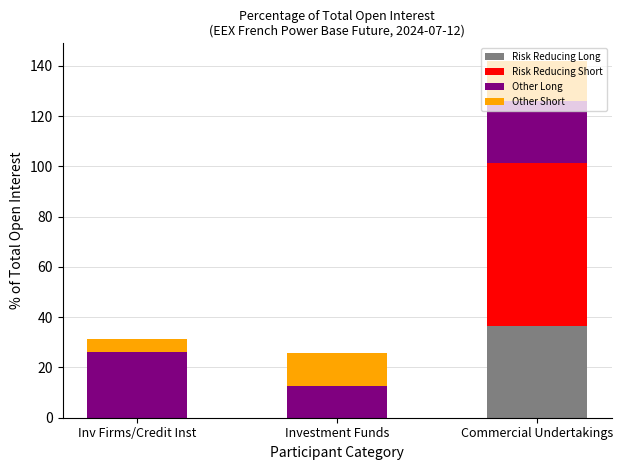

What is the total value across all series at Inv Firms/Credit Inst?

31.5